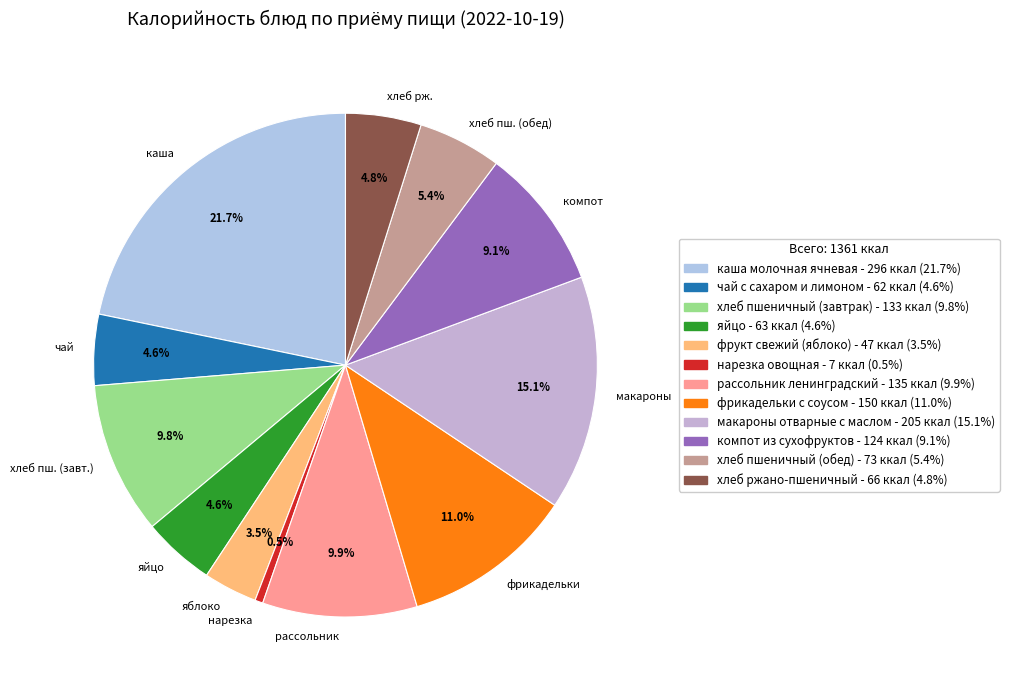

What is the smallest slice in the pie chart?

нарезка